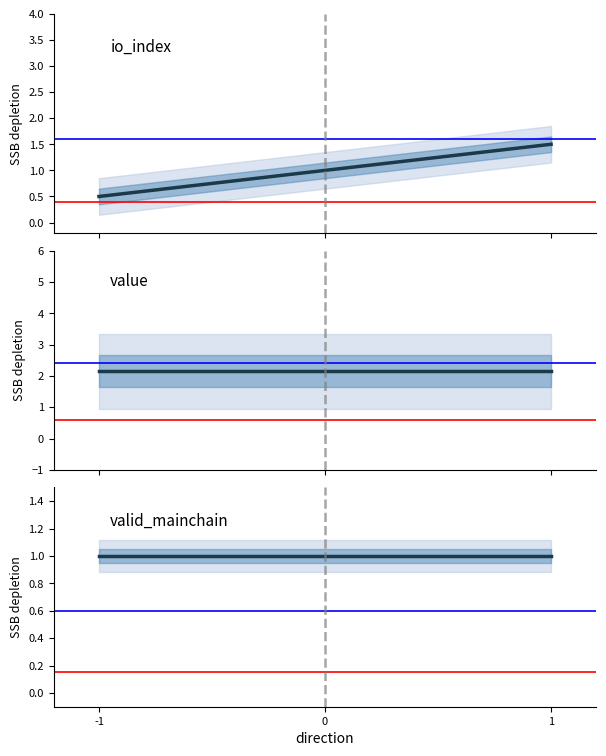

What is the sum of the valid_mainchain values at -1 and 1?

2.0